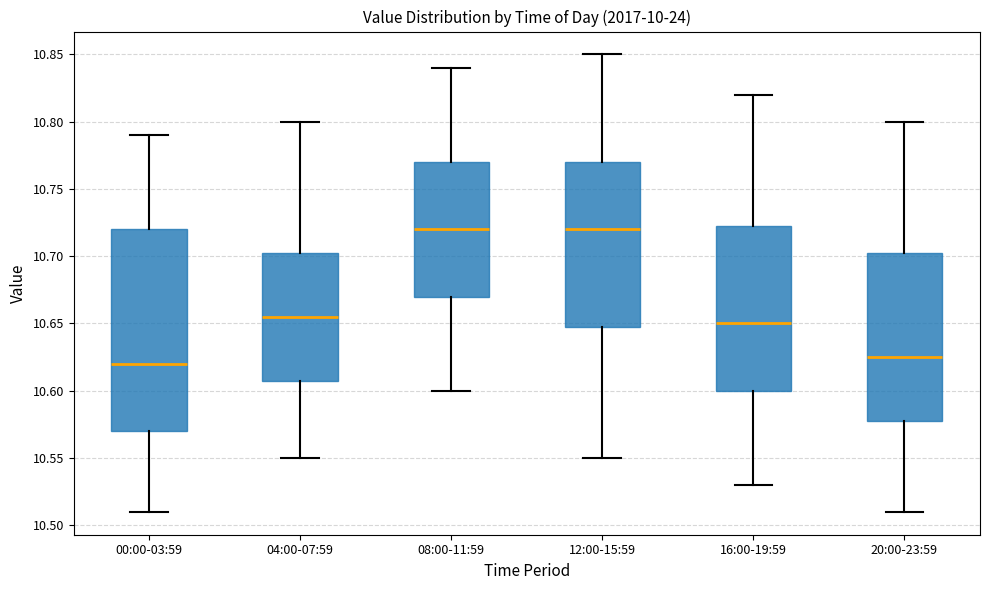

Reading left to right, read every box against the y-axis: the position of its median line, the range the box covers, and the ends of its whiskers. The values are not printed on the chart, so give them approximately, as read against the axis.

00:00-03:59: median 10.620, box 10.570 to 10.720, whiskers 10.510 to 10.790
04:00-07:59: median 10.655, box 10.610 to 10.705, whiskers 10.550 to 10.800
08:00-11:59: median 10.720, box 10.670 to 10.770, whiskers 10.600 to 10.840
12:00-15:59: median 10.720, box 10.650 to 10.770, whiskers 10.550 to 10.850
16:00-19:59: median 10.650, box 10.600 to 10.725, whiskers 10.530 to 10.820
20:00-23:59: median 10.625, box 10.580 to 10.705, whiskers 10.510 to 10.800